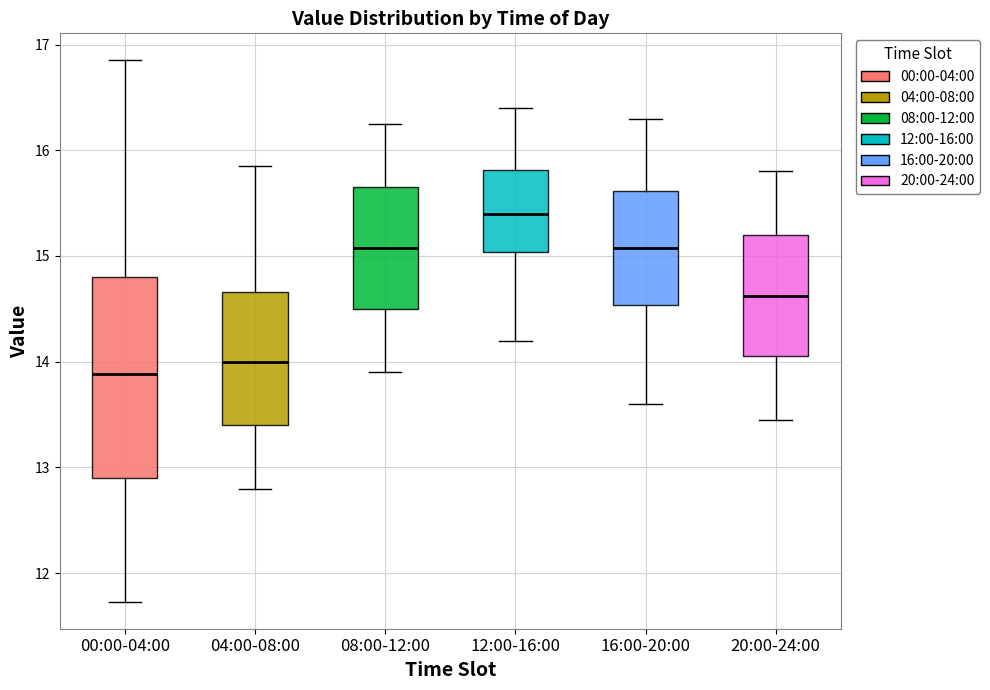

Comparing the boxes themselves (not the whiskers), which one is the tallest?

00:00-04:00